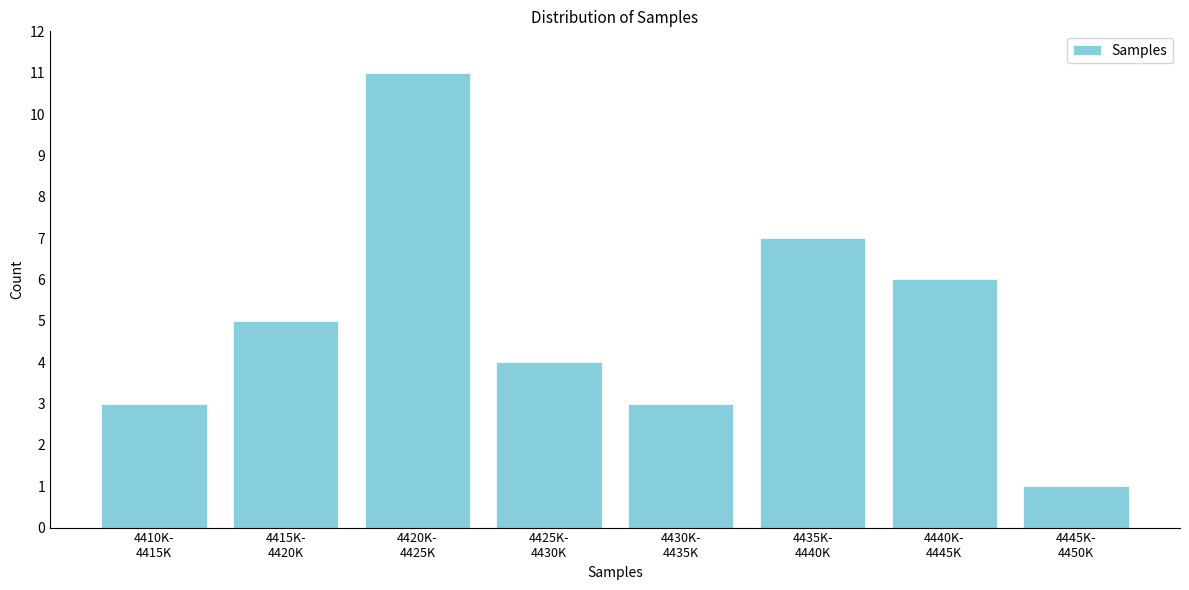

Reading left to right, extract all data points from this chart.

3	5	11	4	3	7	6	1